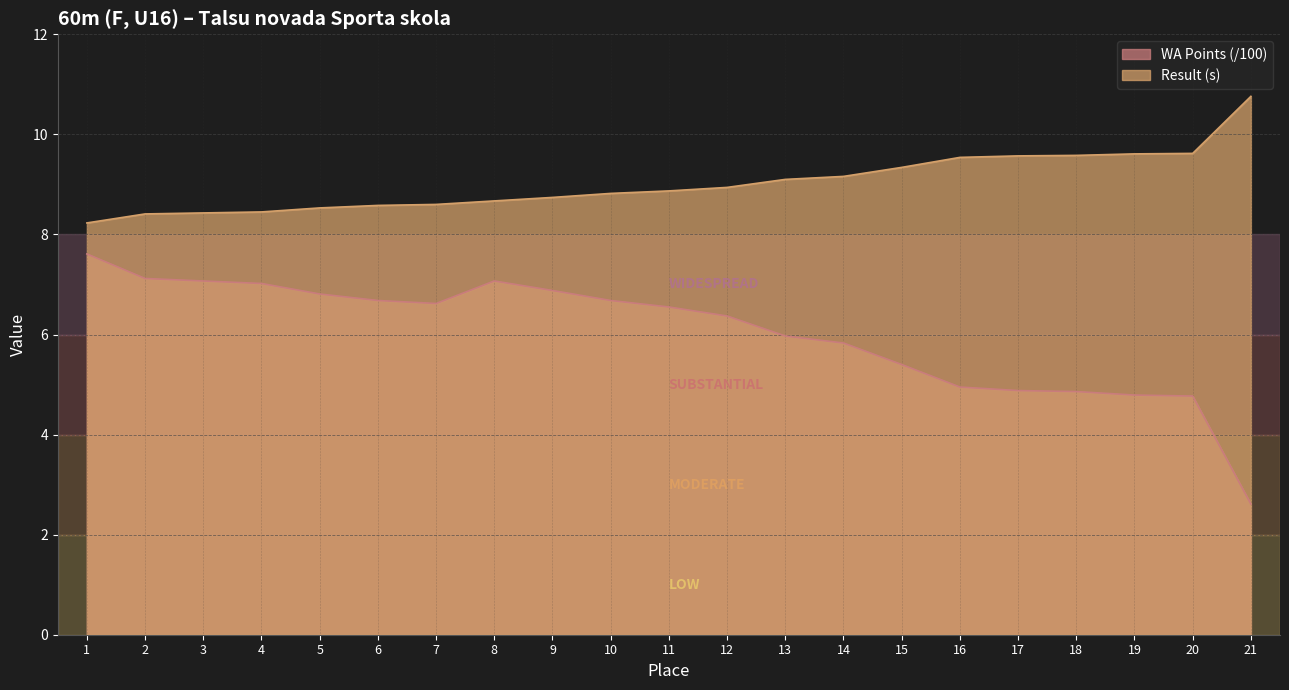

What is the maximum value shown in the chart?

10.8